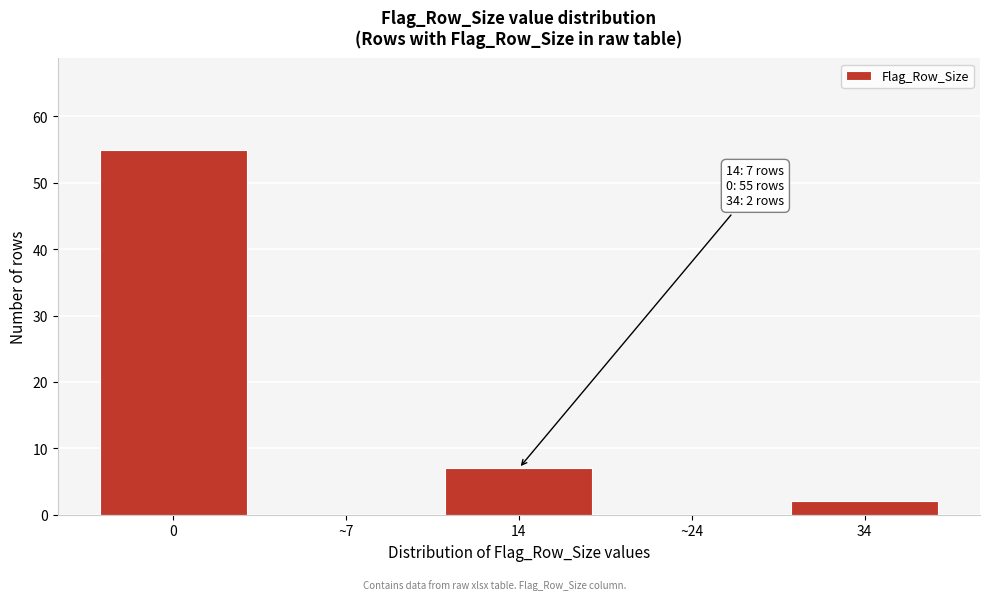

Reading left to right, extract all data points from this chart.

0=55	~7=0	14=7	~24=0	34=2